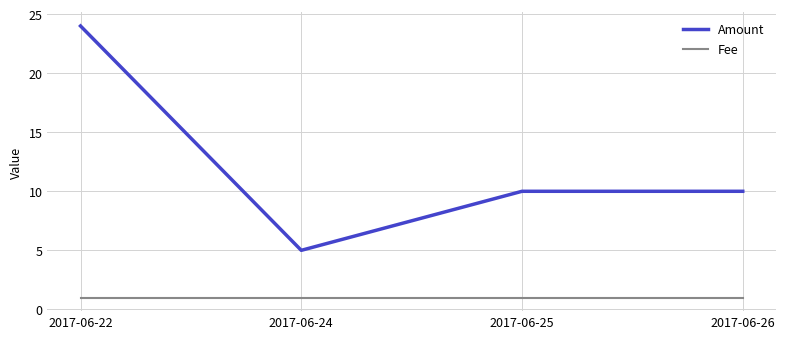

Is it true that Fee equals 2 at 2017-06-26?

False